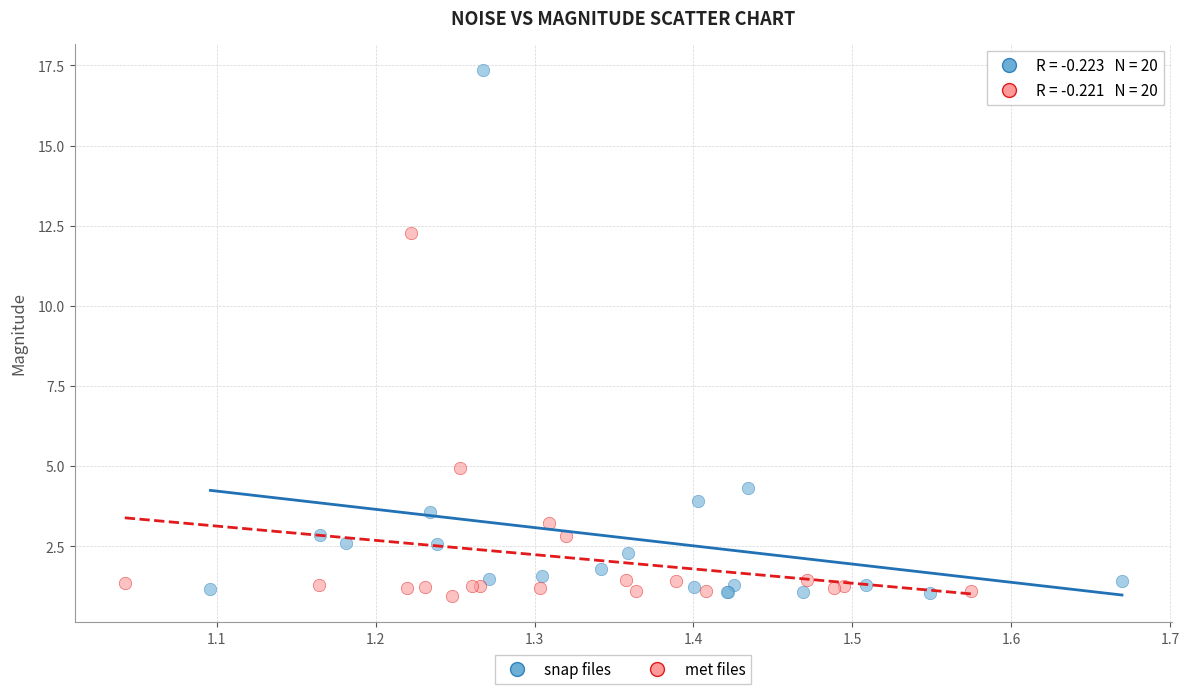

Which series contains the highest Y value?

snap files